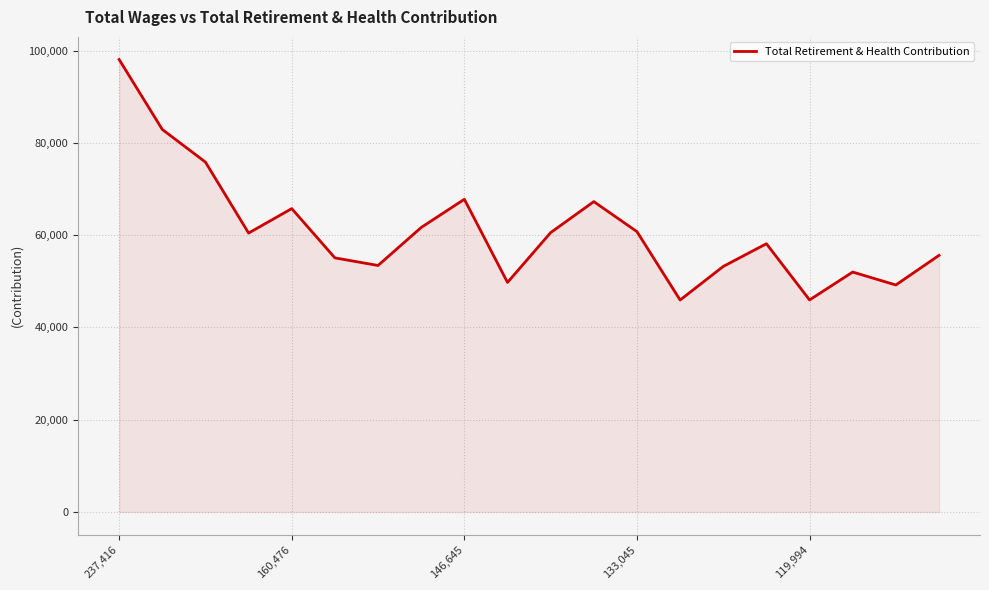

What is the greatest value displayed?

98052